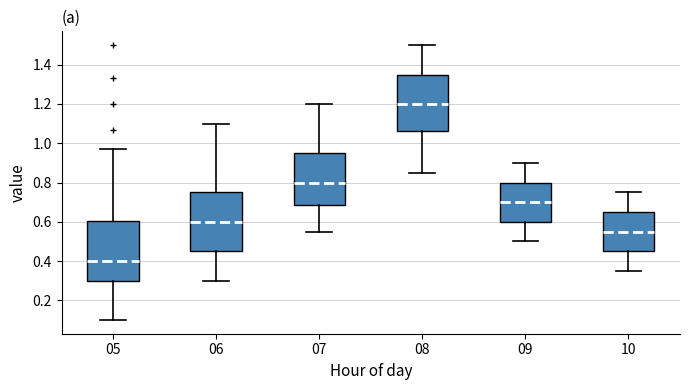

Which box's median line is the highest?

08